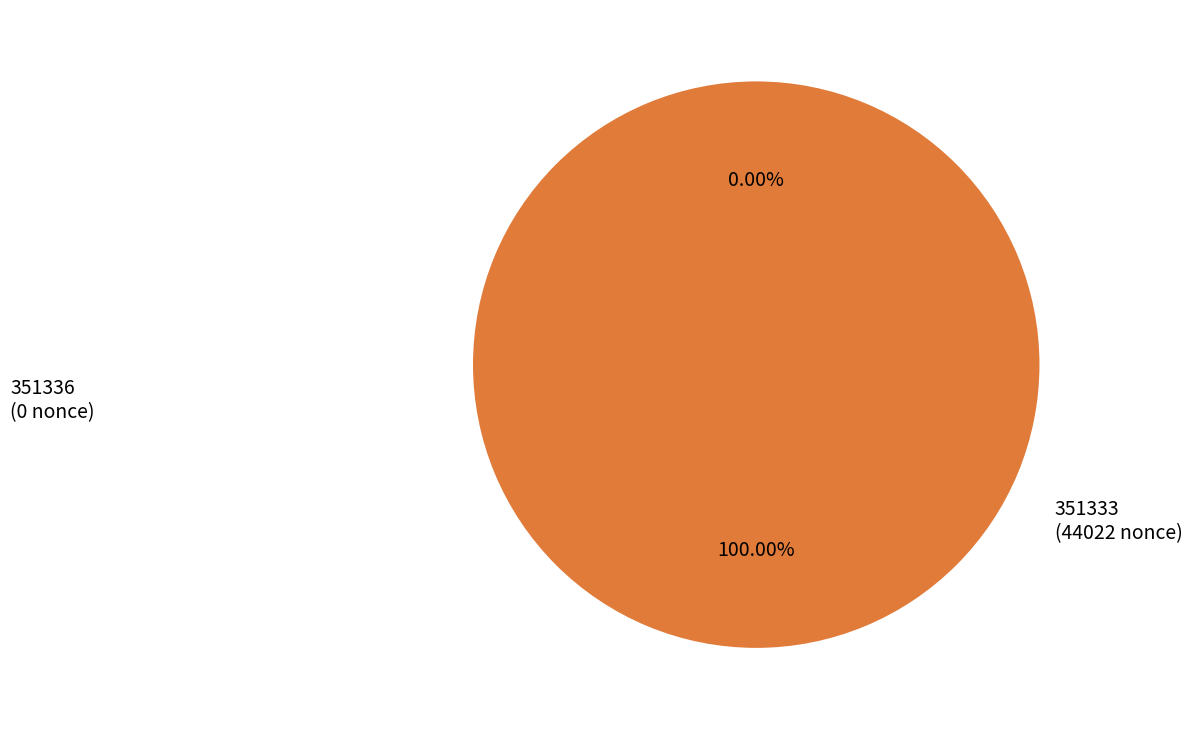

Is there a majority slice in this chart?

Yes